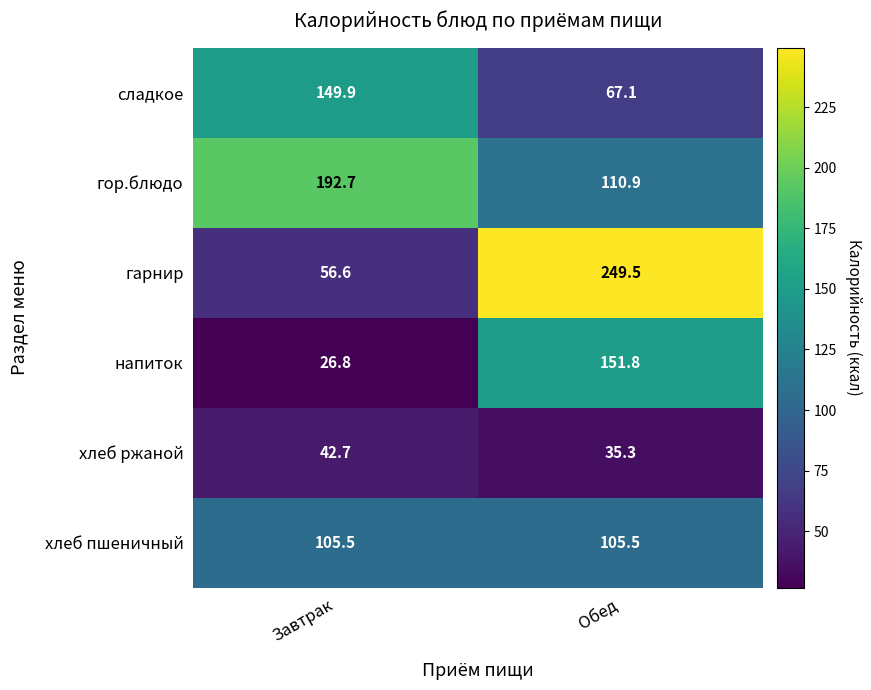

At which category is the sum across all series the highest?

Обед